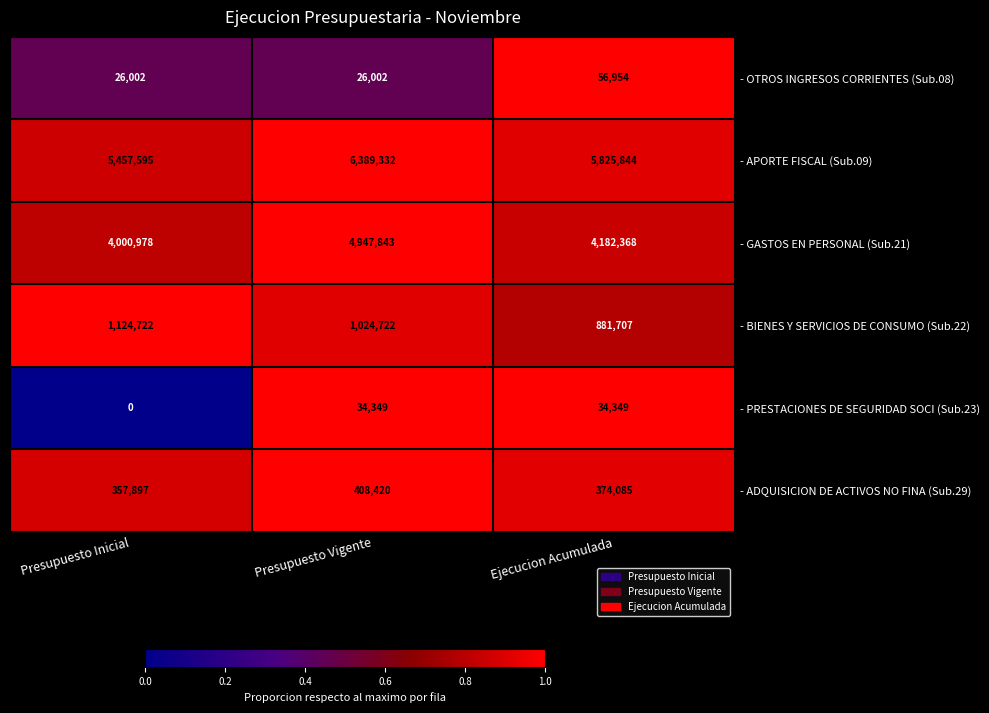

What is the difference between the - GASTOS EN PERSONAL (Sub.21) values at Presupuesto Vigente and Presupuesto Inicial?

946865